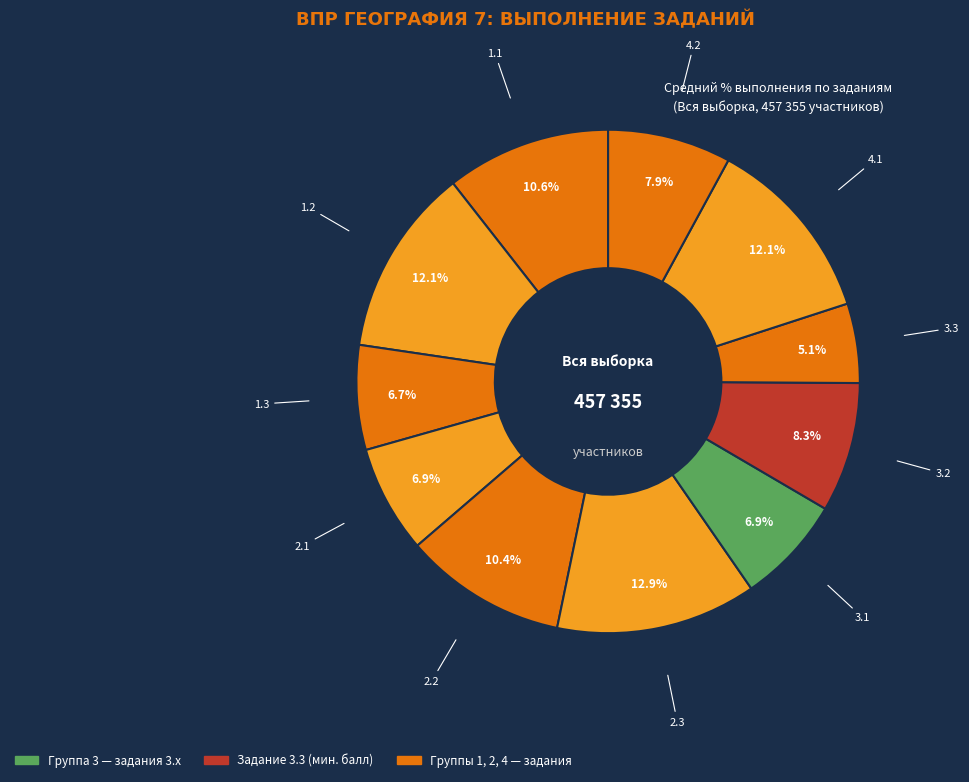

To the nearest percent, what portion does 3.3 represent?

5%